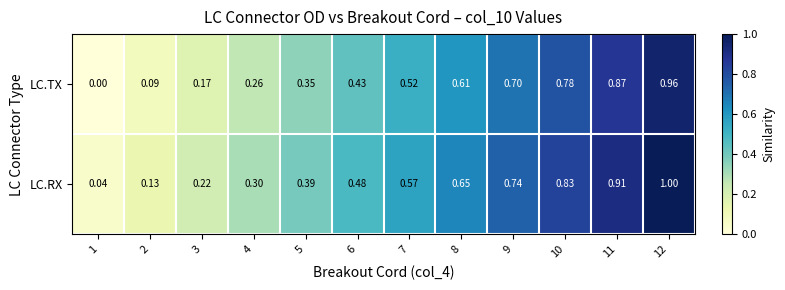

Which series has the largest total across all categories?

LC.RX